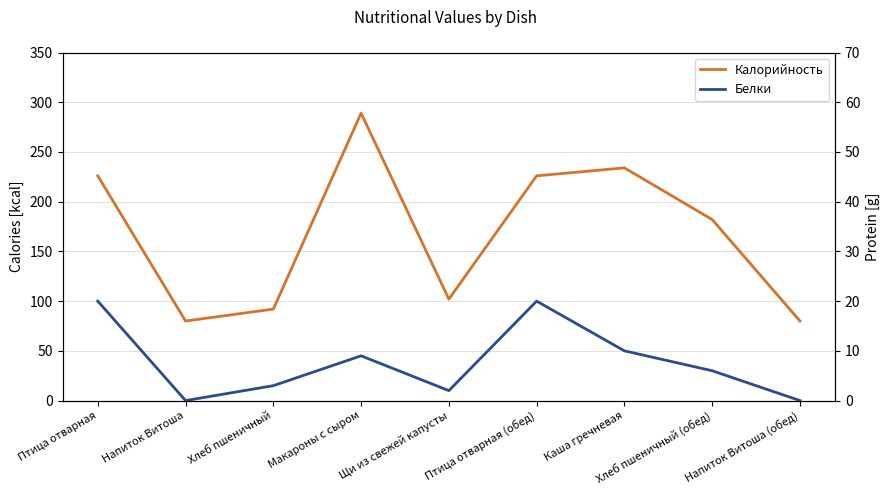

What is the difference between the Белки values at Хлеб пшеничный (обед) and Щи из свежей капусты?

4